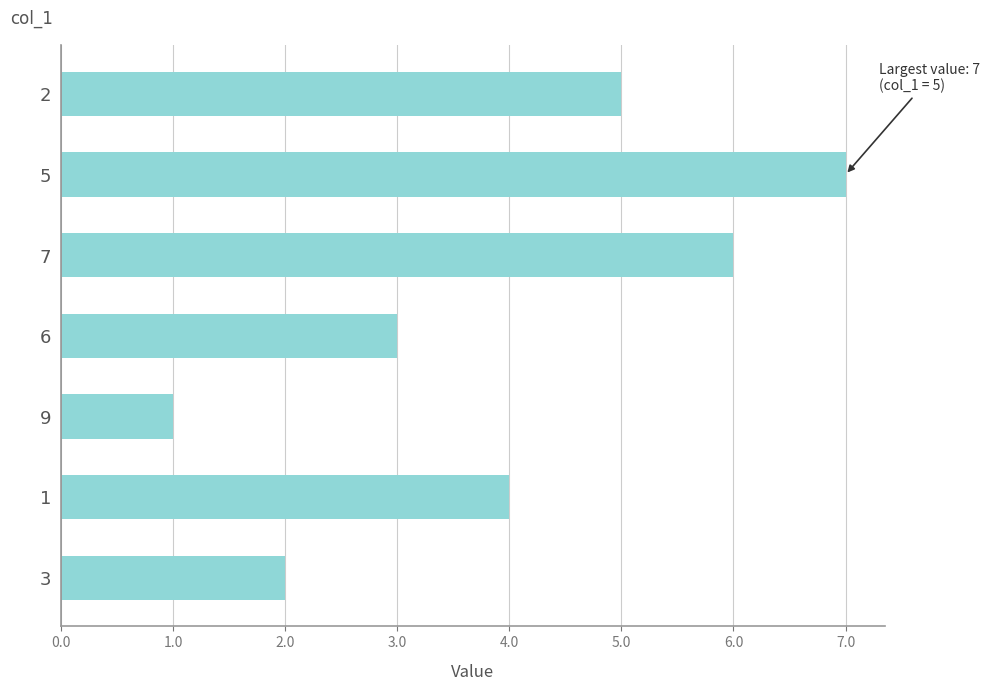

What is the change in value from 7 to 9?

-5